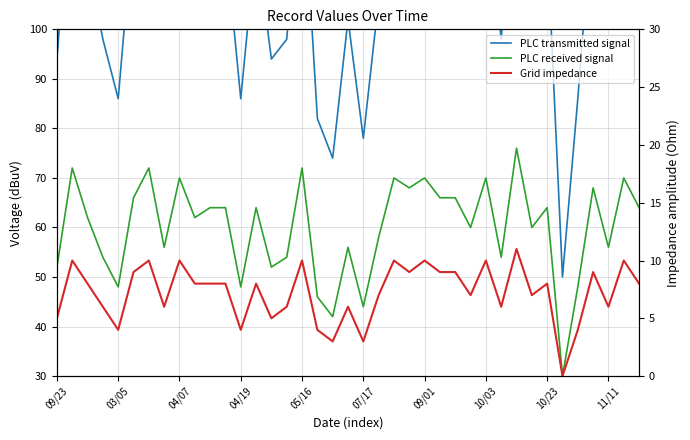

List the series in order of their overall mean, highest first.

PLC transmitted signal, PLC received signal, Grid impedance